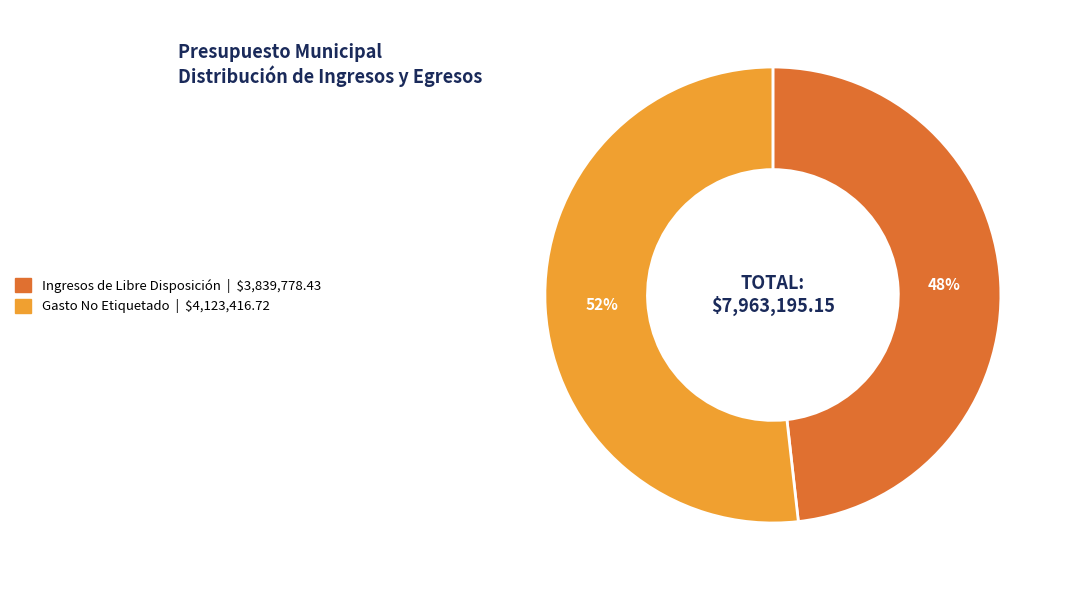

Does any single category account for the majority?

Yes